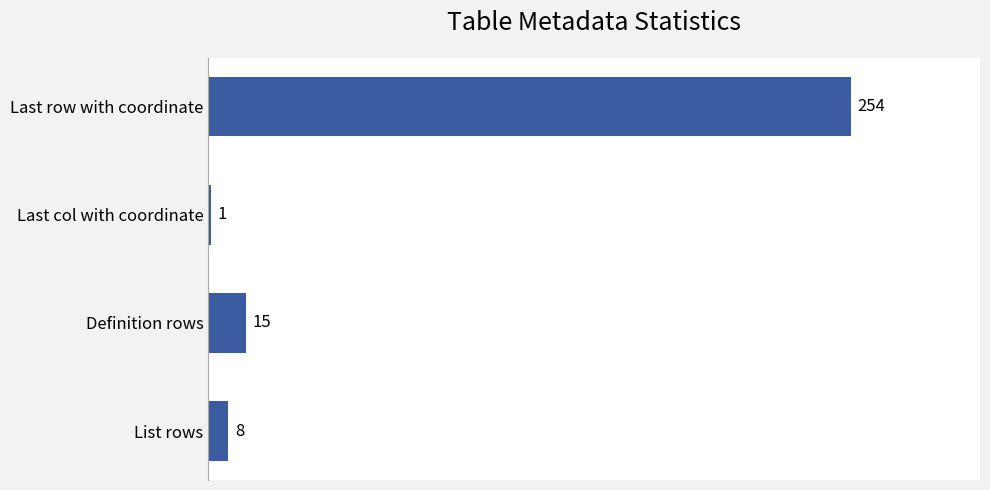

Approximately how many times larger is the value at Last row with coordinate compared to Last col with coordinate?

254.0